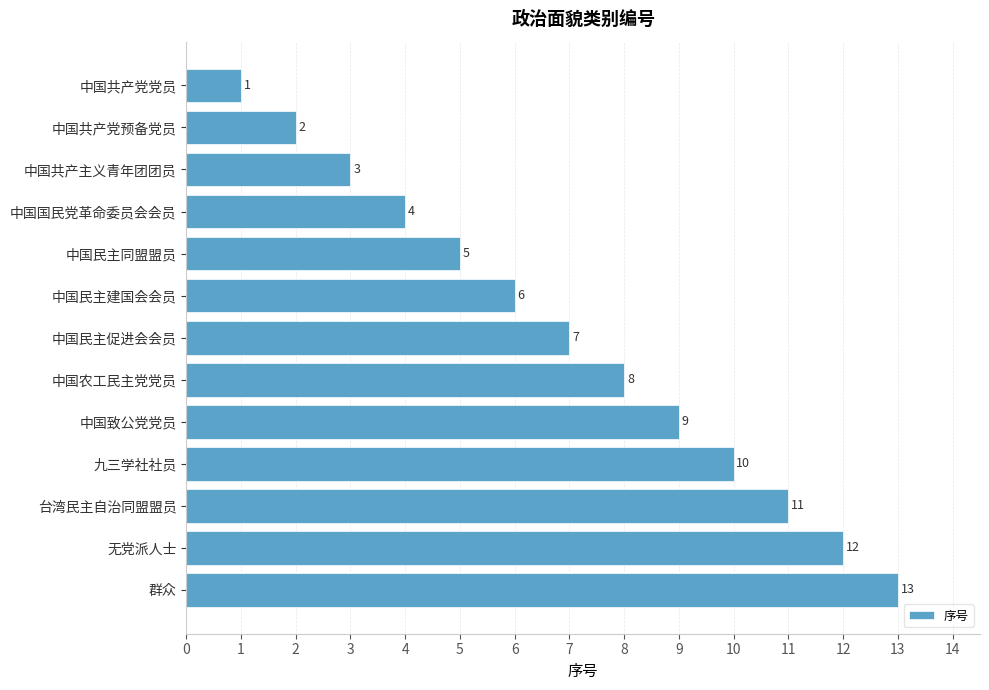

The value at 无党派人士 is 7. True or false?

False